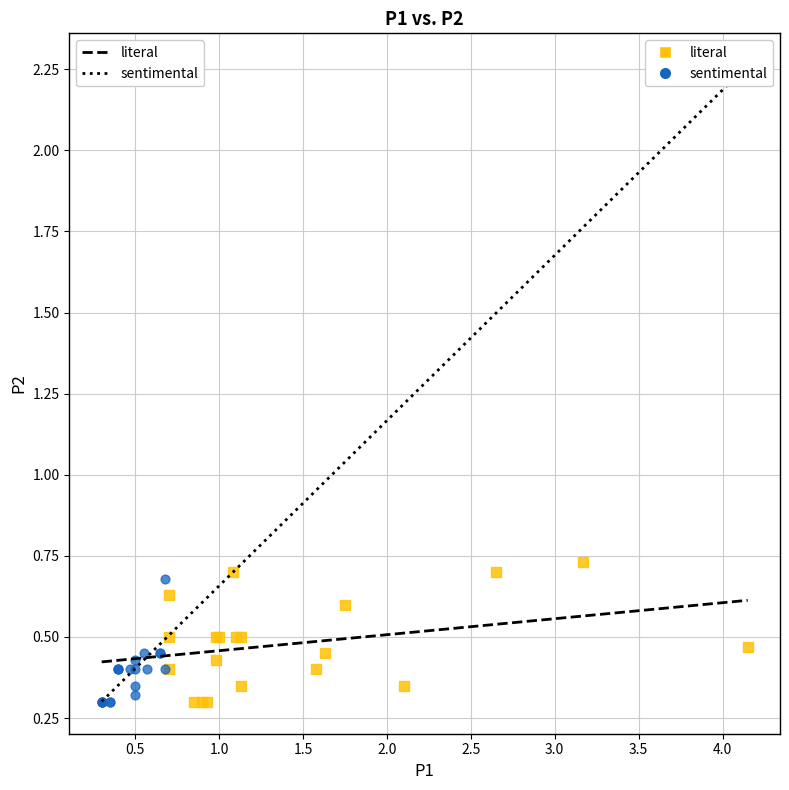

Which series has the largest Y range (max minus min)?

literal